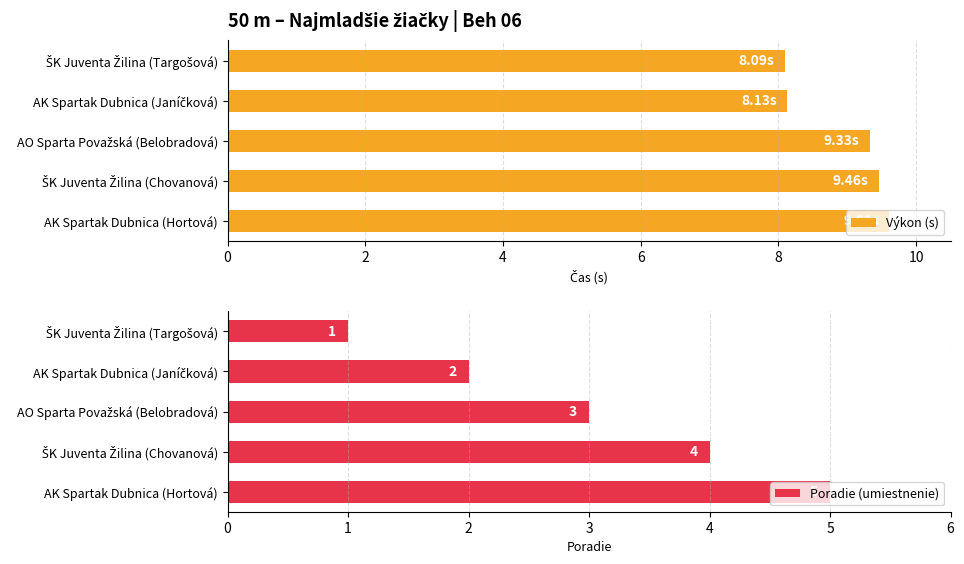

Reading left to right, list all the values displayed in this chart.

Výkon (s): 8.1	8.1	9.3	9.5	9.6
Poradie (umiestnenie): 1.0	2.0	3.0	4.0	5.0